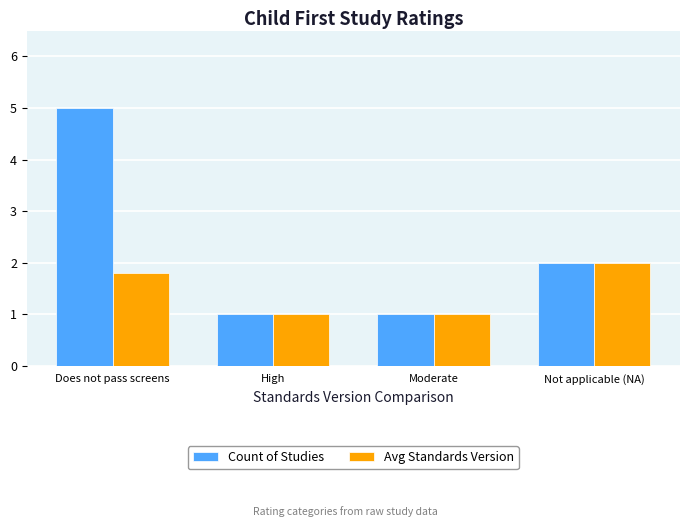

Rank the series by their average value, from highest to lowest.

Count of Studies, Avg Standards Version